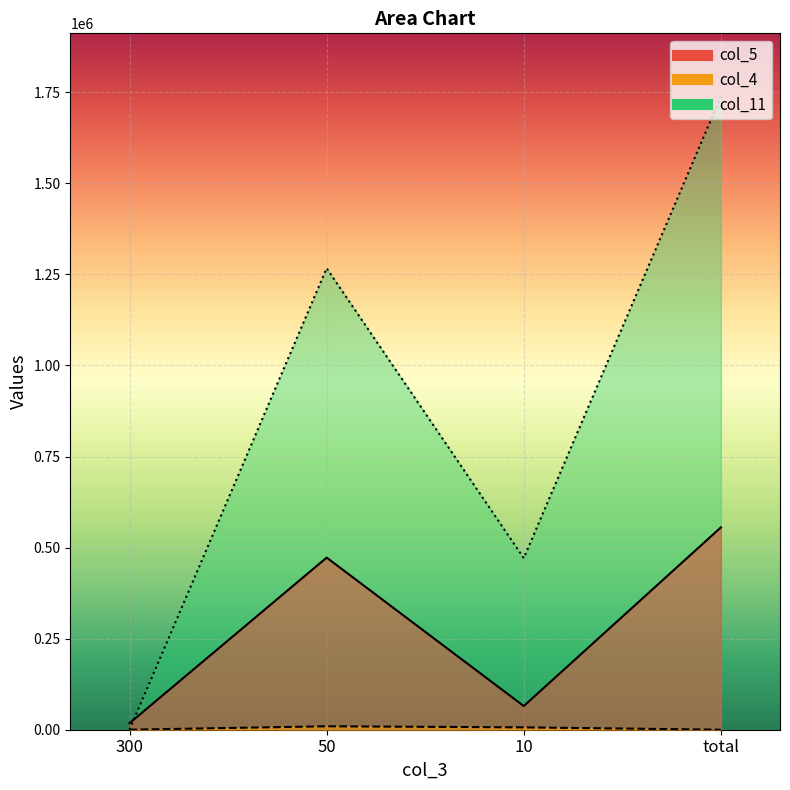

What are all the series names shown in the legend?

col_5, col_4, col_11